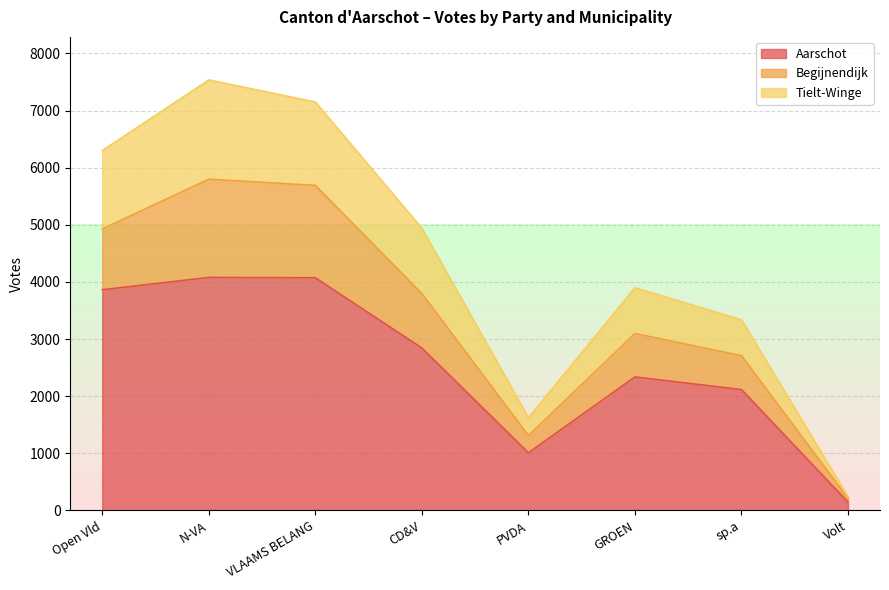

Read the Tielt-Winge value at sp.a.

3337